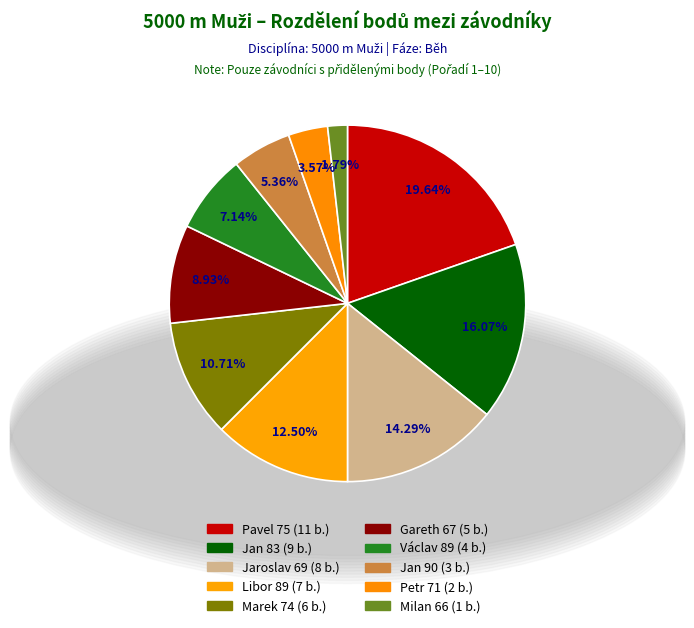

To the nearest percent, what is the difference between the largest and smallest slice percentages?

18%